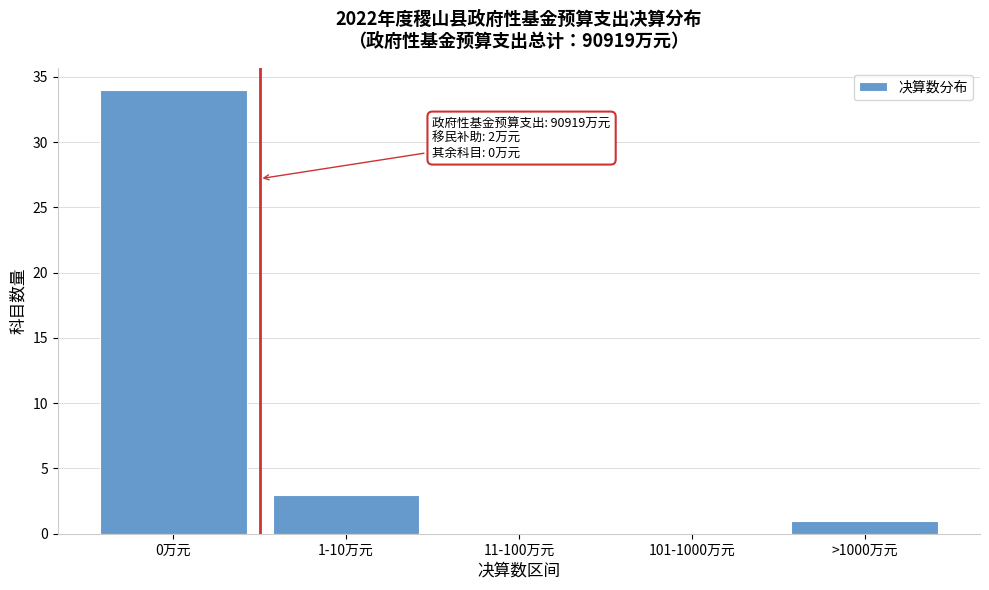

Reading left to right, extract all data points from this chart.

0万元=34	1-10万元=3	11-100万元=0	101-1000万元=0	>1000万元=1